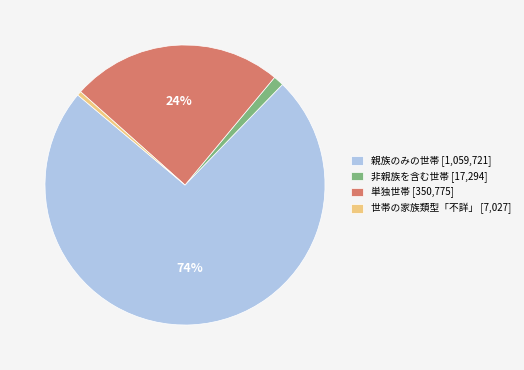

To the nearest percent, what is the difference between the 世帯の家族類型「不詳」 [7,027] and 単独世帯 [350,775] slice percentages?

24%